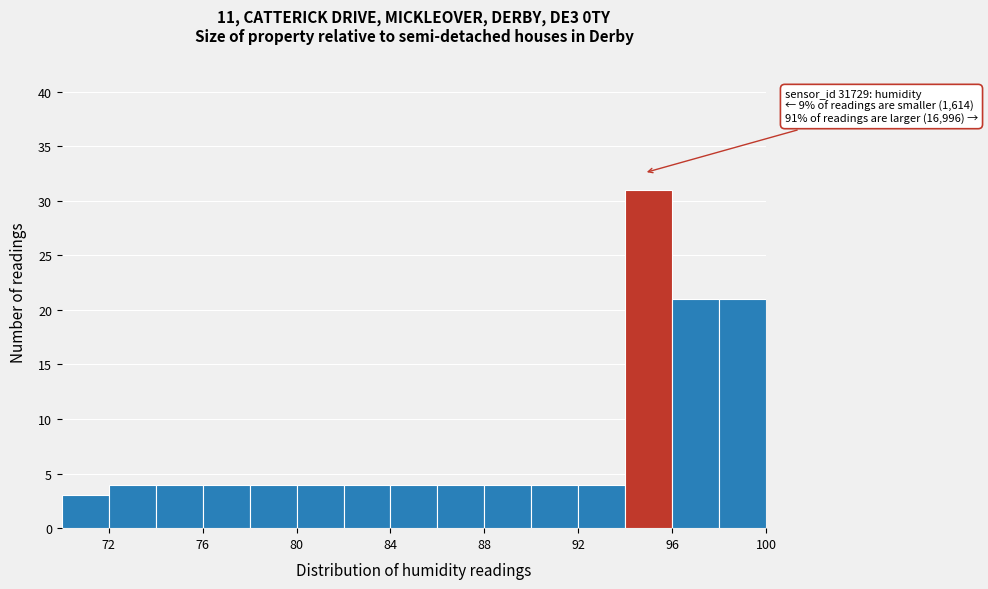

Which range on the x-axis has the tallest bar?

94 to 96